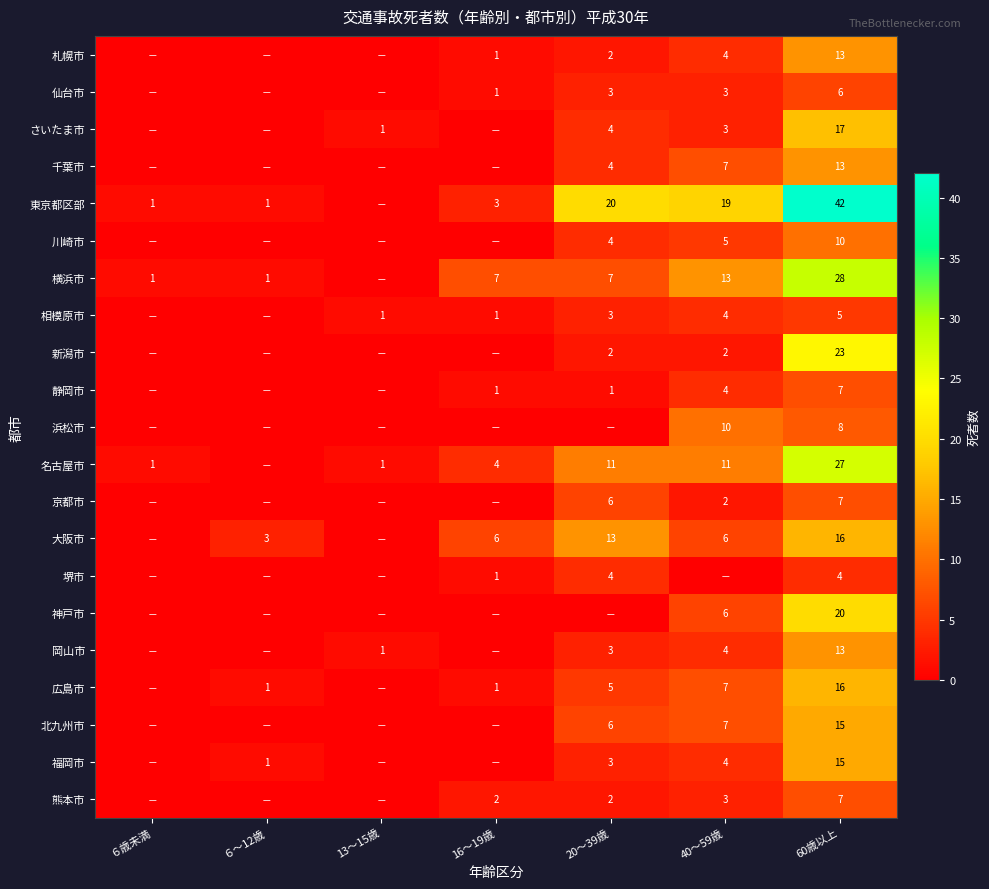

Which has a higher value, 13～15歳 or 60歳以上?

60歳以上